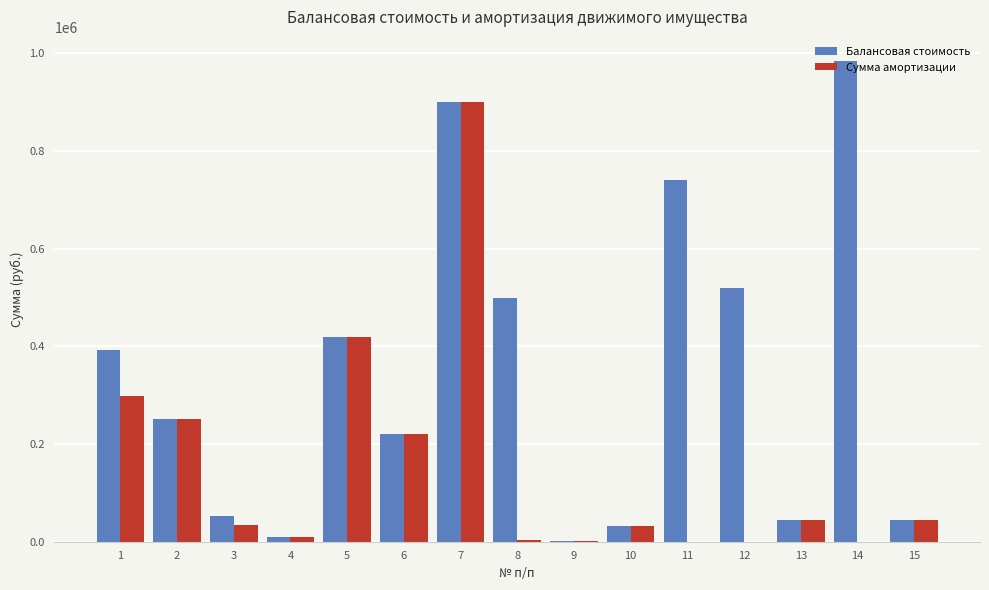

At which label does Сумма амортизации reach its peak?

7